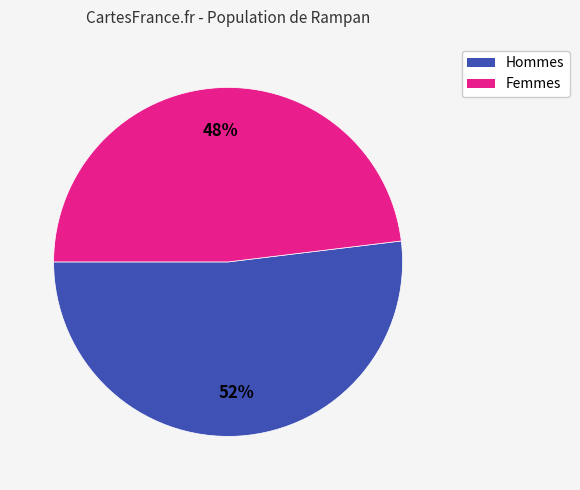

Is there any slice that represents more than half of the pie?

Yes